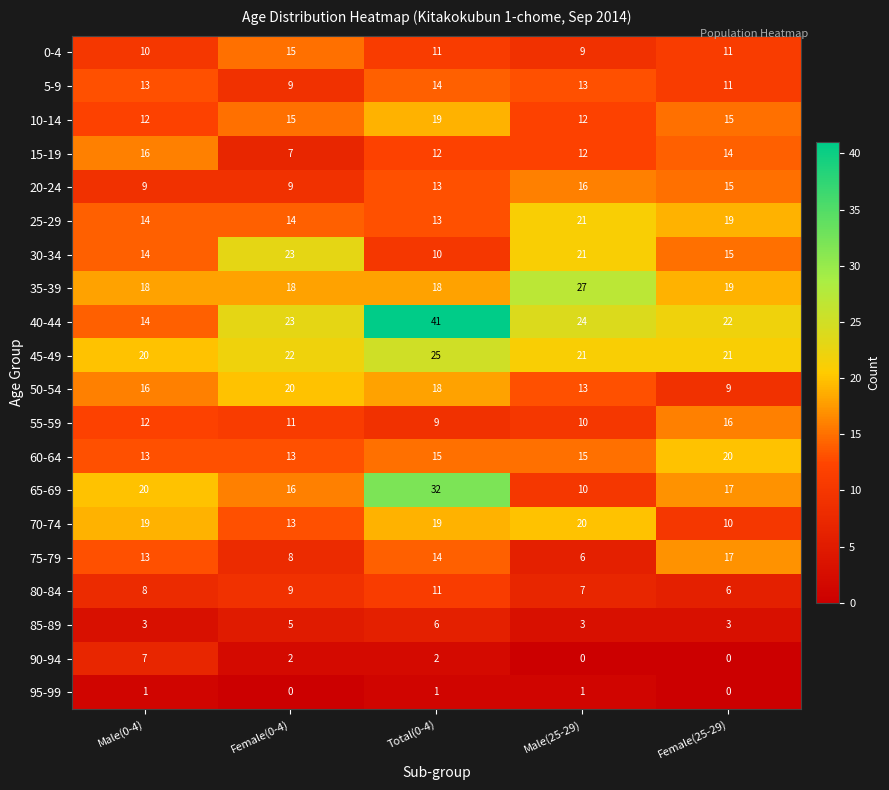

At which category is the sum across all series the highest?

Total(0-4)